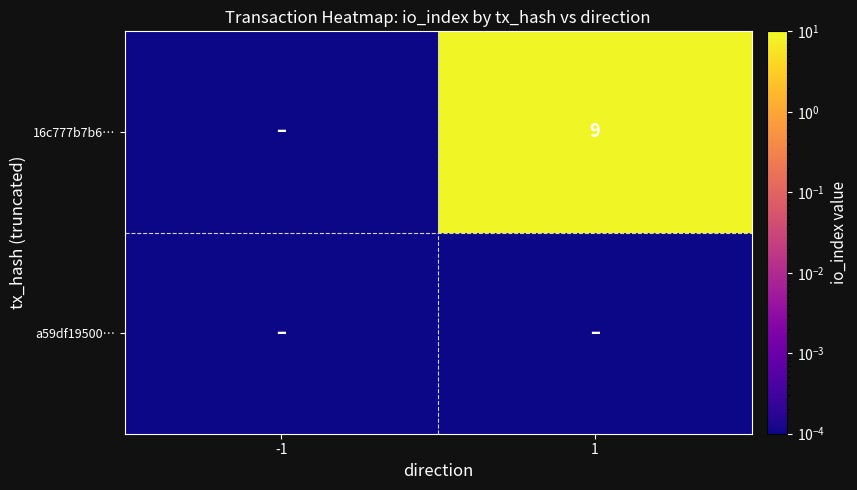

At which label is a59df19500… closest to 0?

-1